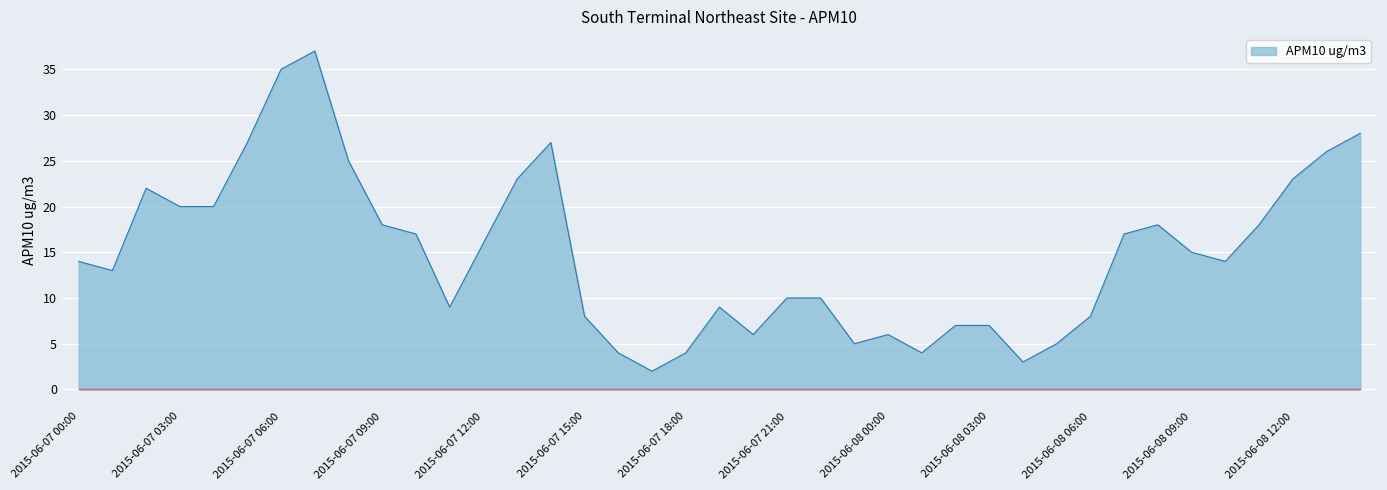

What is the difference between the maximum and minimum values?

35